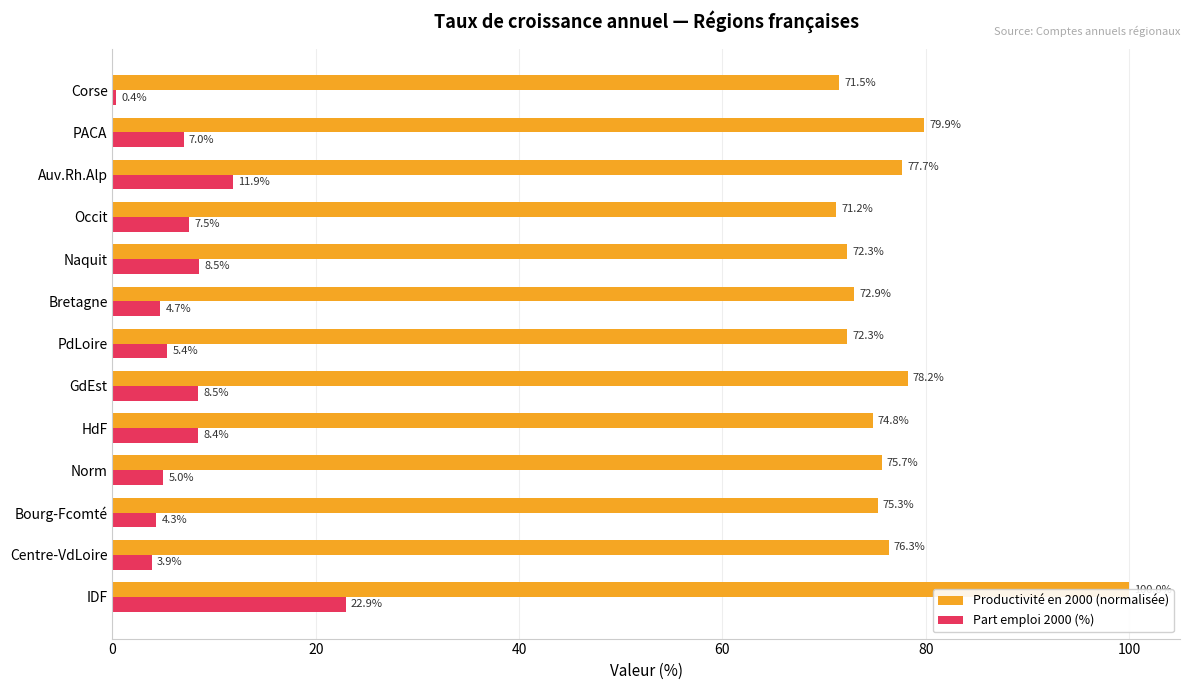

What position from the right is HdF?

9